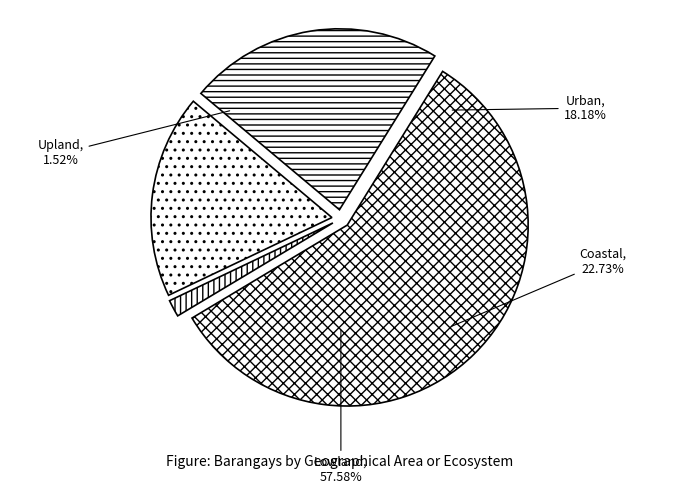

Rank the categories by value from highest to lowest.

Lowland, Coastal, Urban, Upland